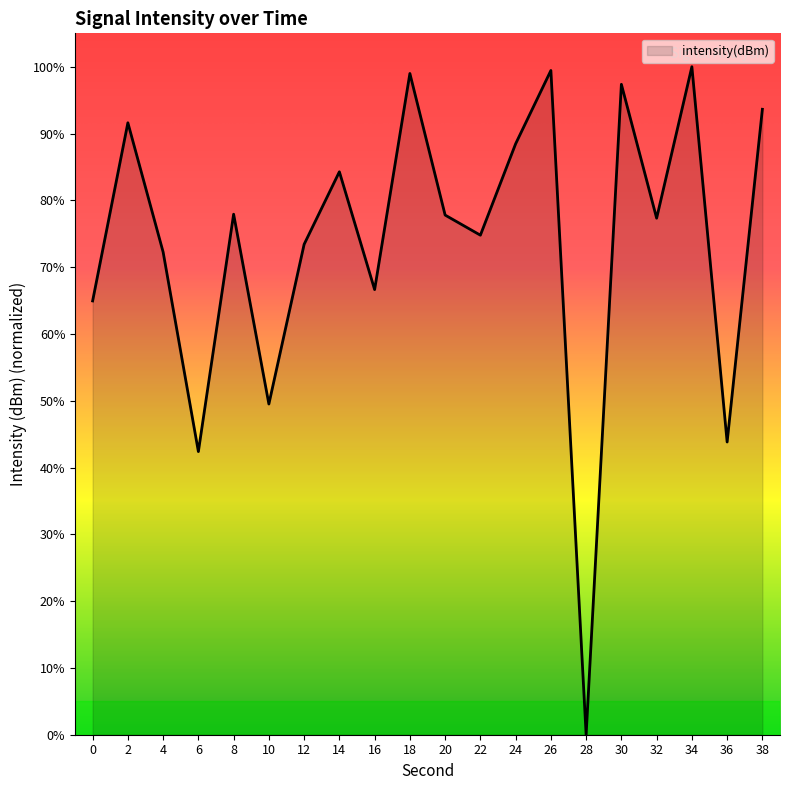

At which category does the chart reach its minimum across all series?

28